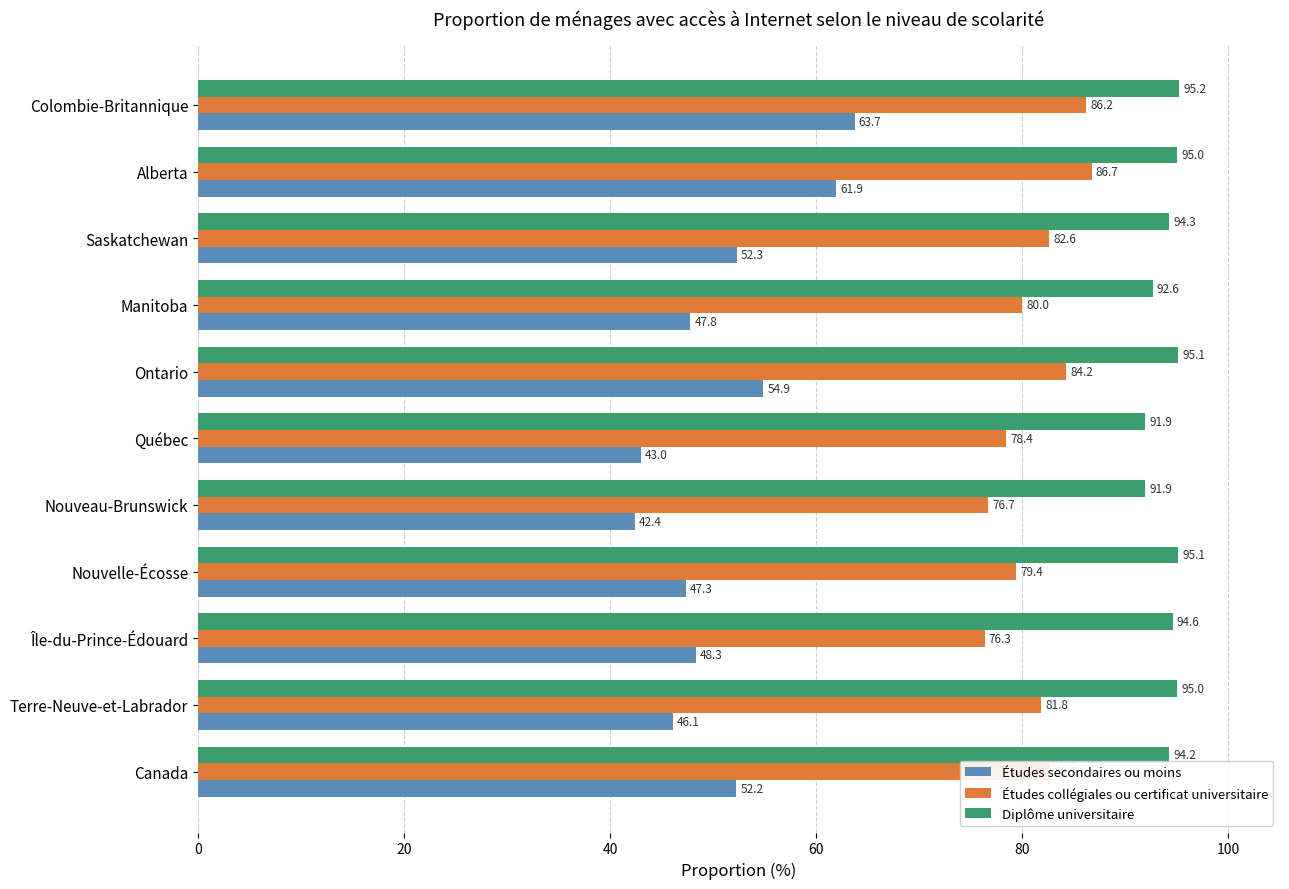

What is the difference between the maximum and minimum values in the Diplôme universitaire series?

3.3